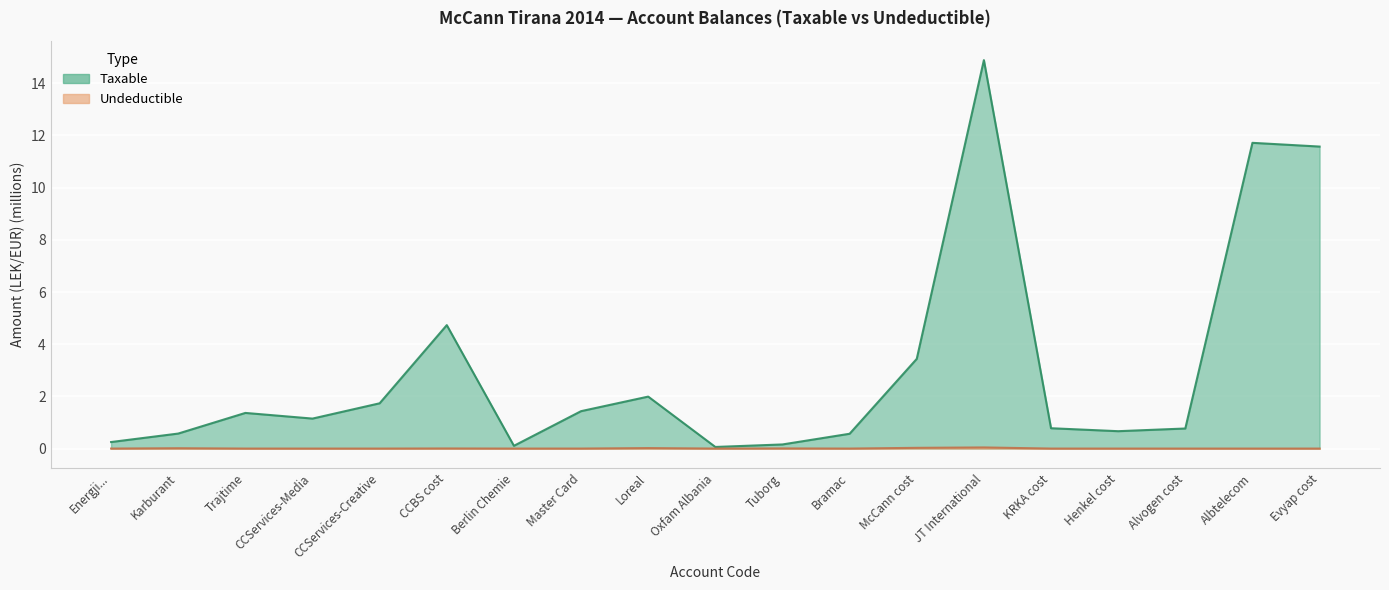

Is the value of Undeductible at CCServices-Media greater than the value of Taxable at Karburant?

No